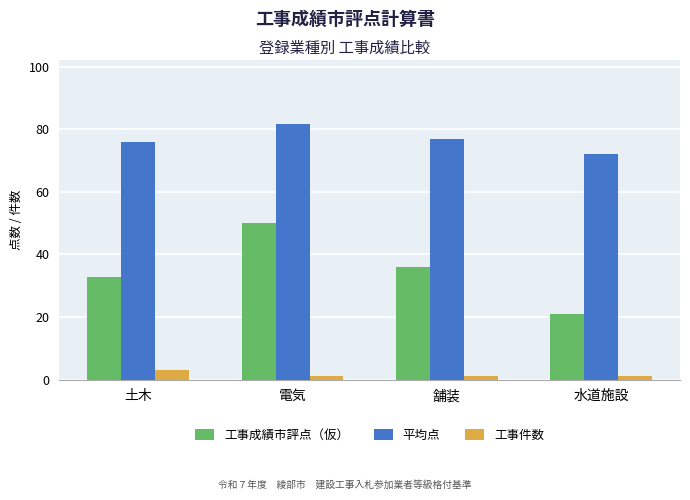

Are the bars horizontal?

No